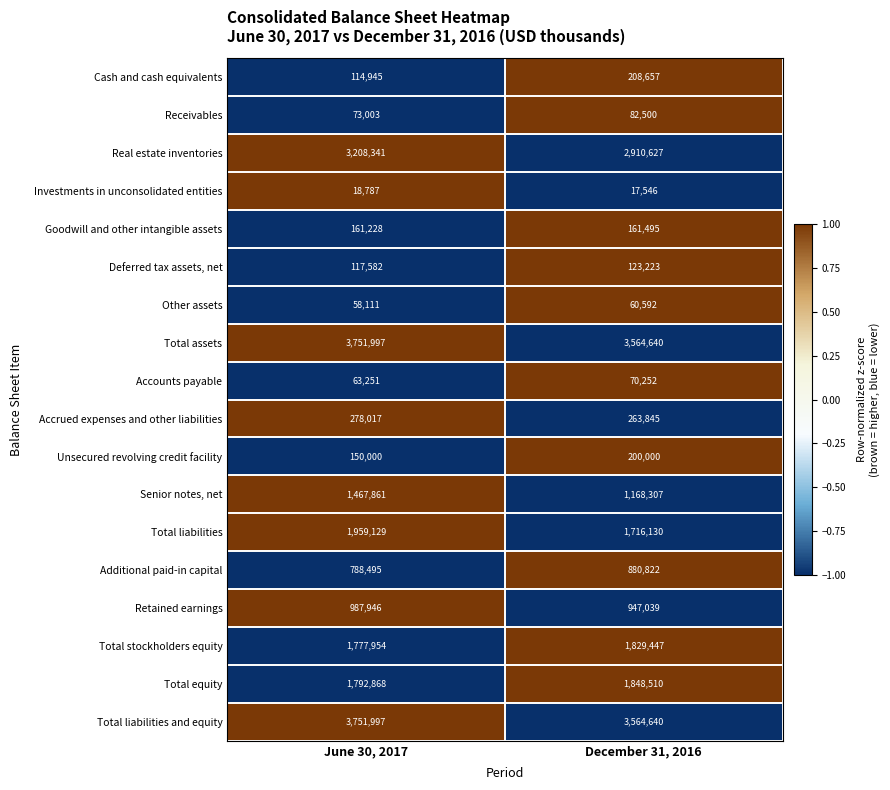

Read the Total assets value at December 31, 2016, to the nearest 100.

3564600